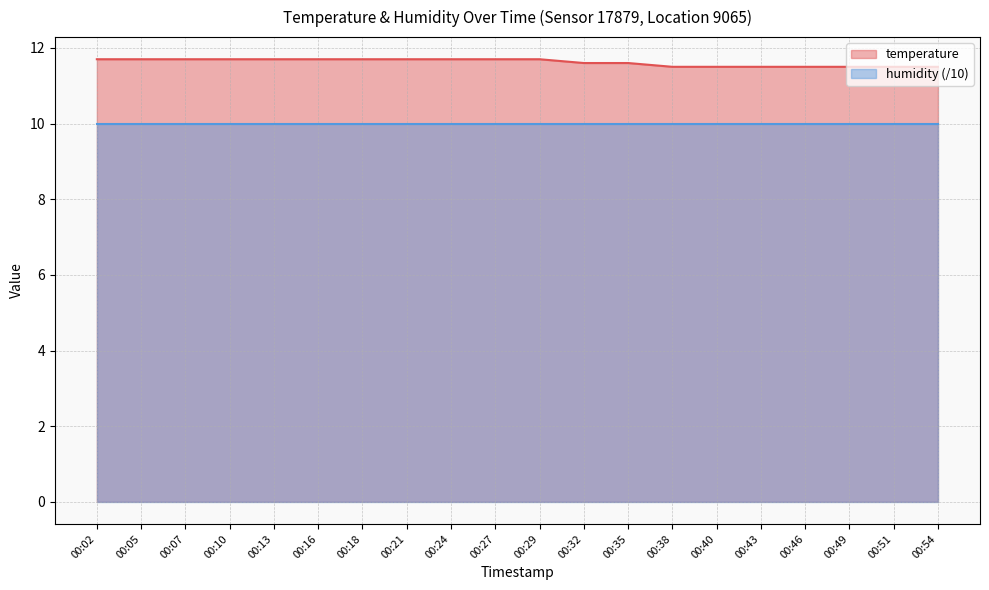

The chart shows a value of 11.7 at 00:02. True or false?

True